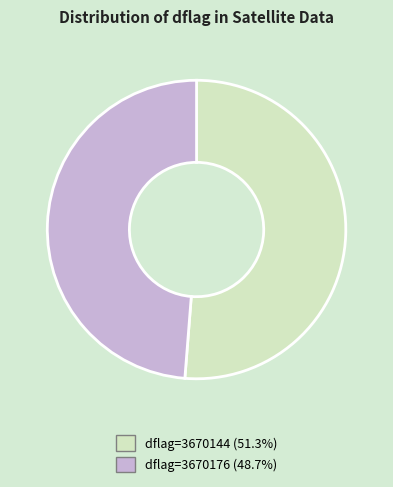

Does dflag=3670176 (48.7%) account for over 50% of the chart?

No